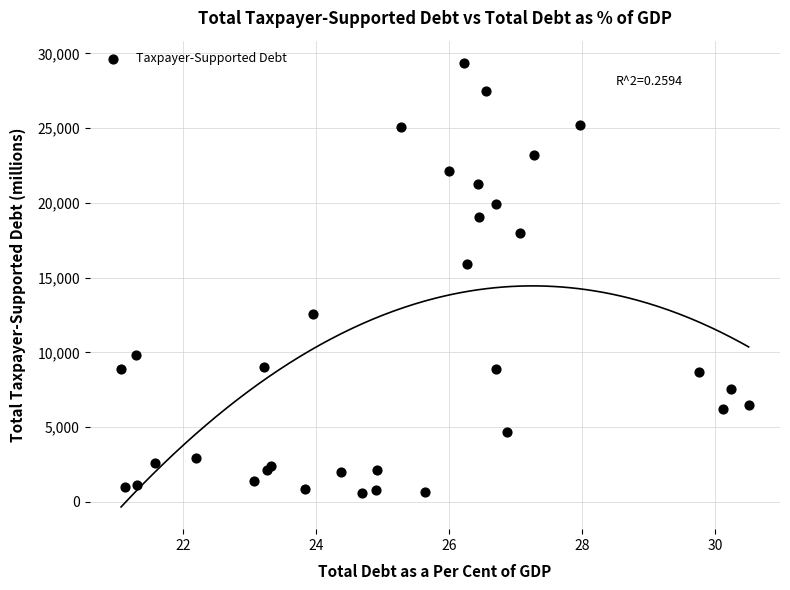

What Y value in the scatter plot is closest to 14996?

15896